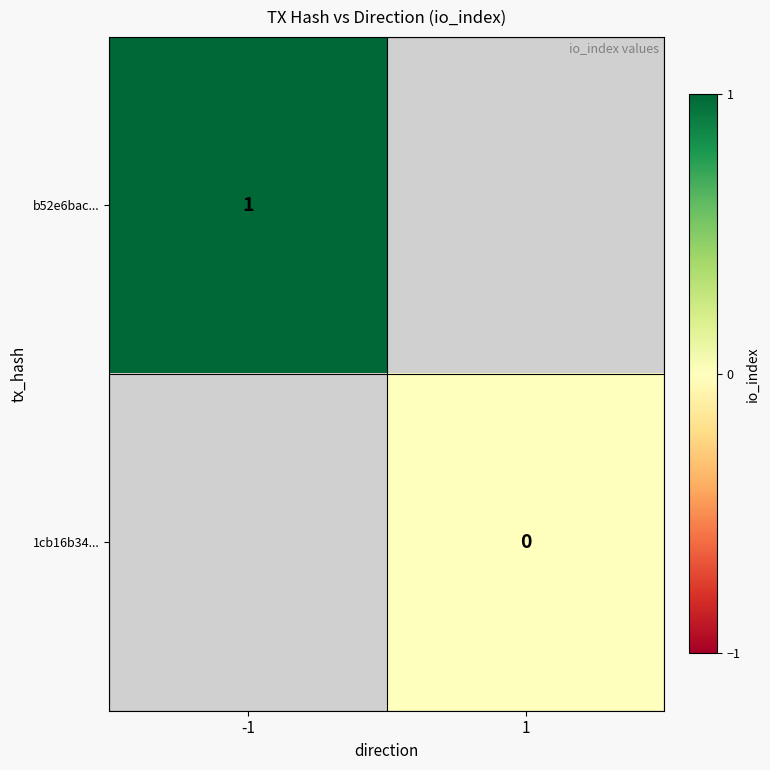

How many categories are shown in the chart?

2